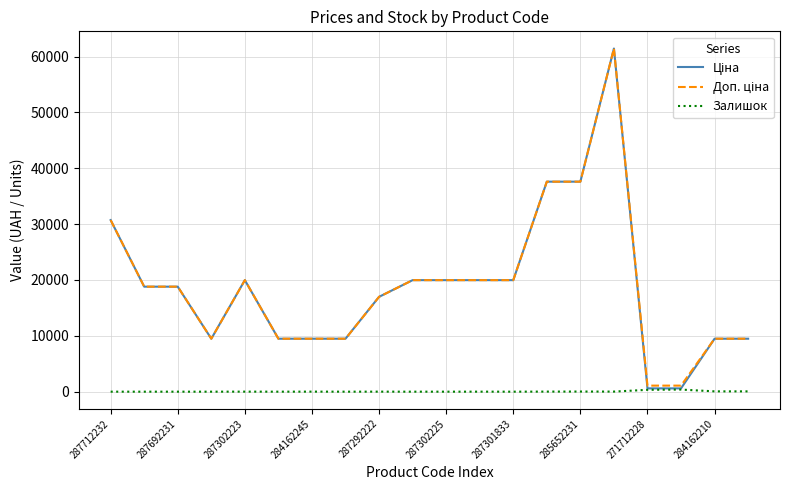

What is the minimum value for Доп. ціна?

1081.7